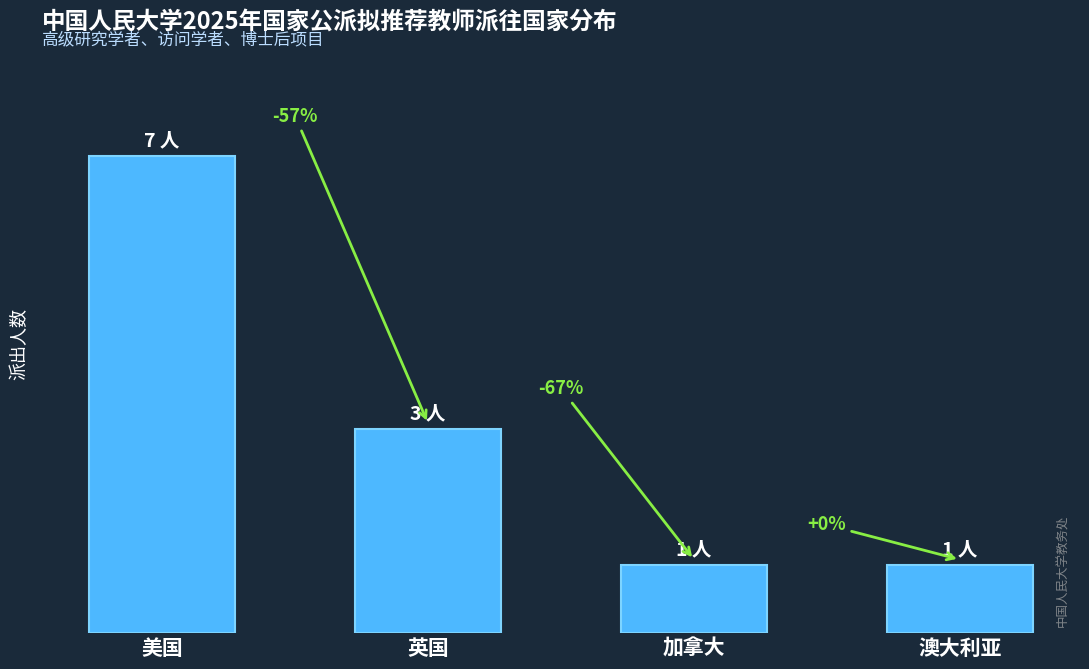

Are the bars horizontal?

No